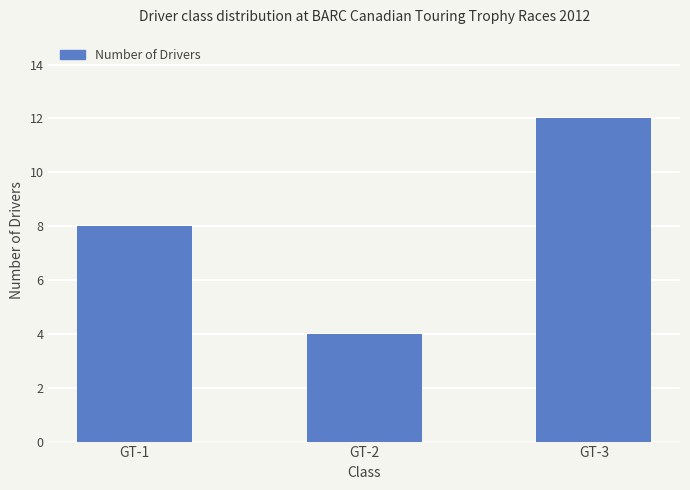

What is the difference between the maximum and second lowest values?

4